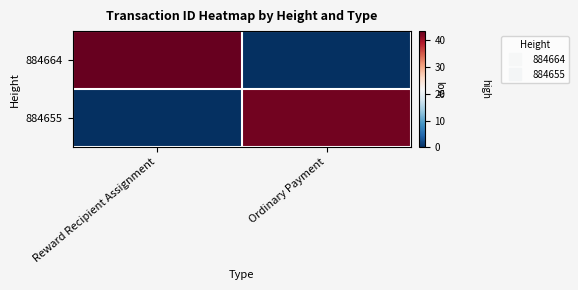

List the series in order of their peak value, highest first.

884664, 884655